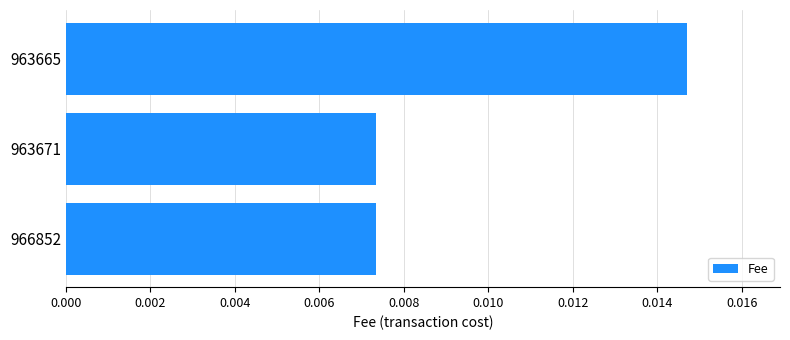

How many values are between 0 and 1?

3